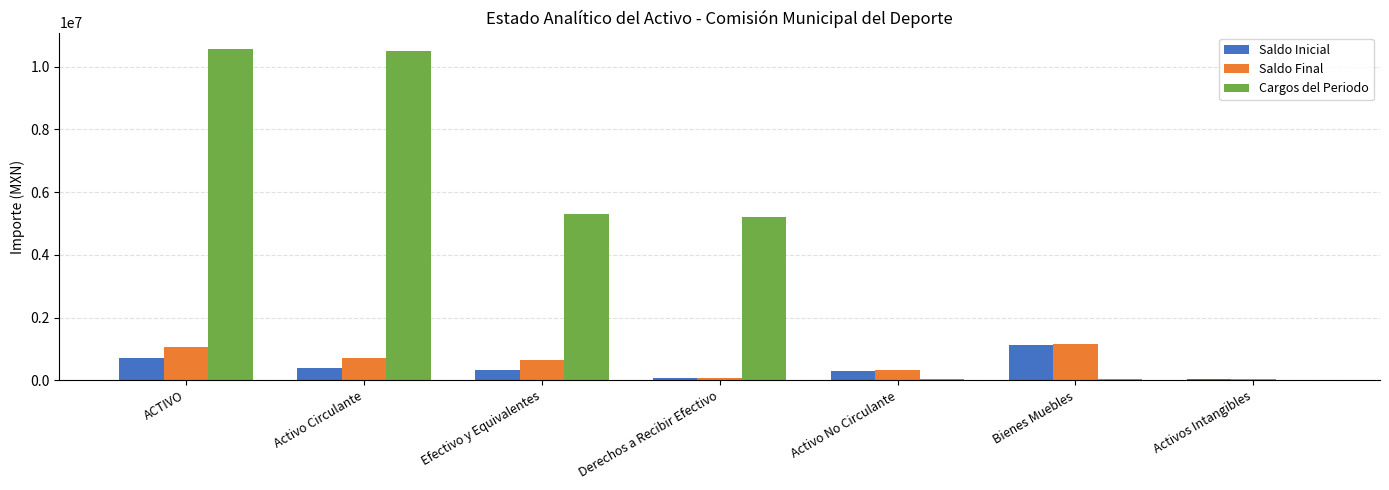

Where does the Saldo Final series first go above 642933?

ACTIVO